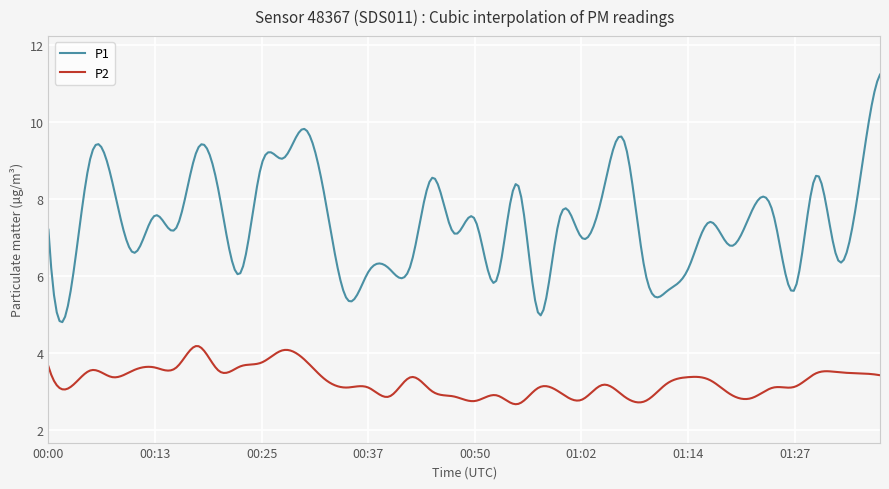

Which series has the largest range (max minus min)?

P1